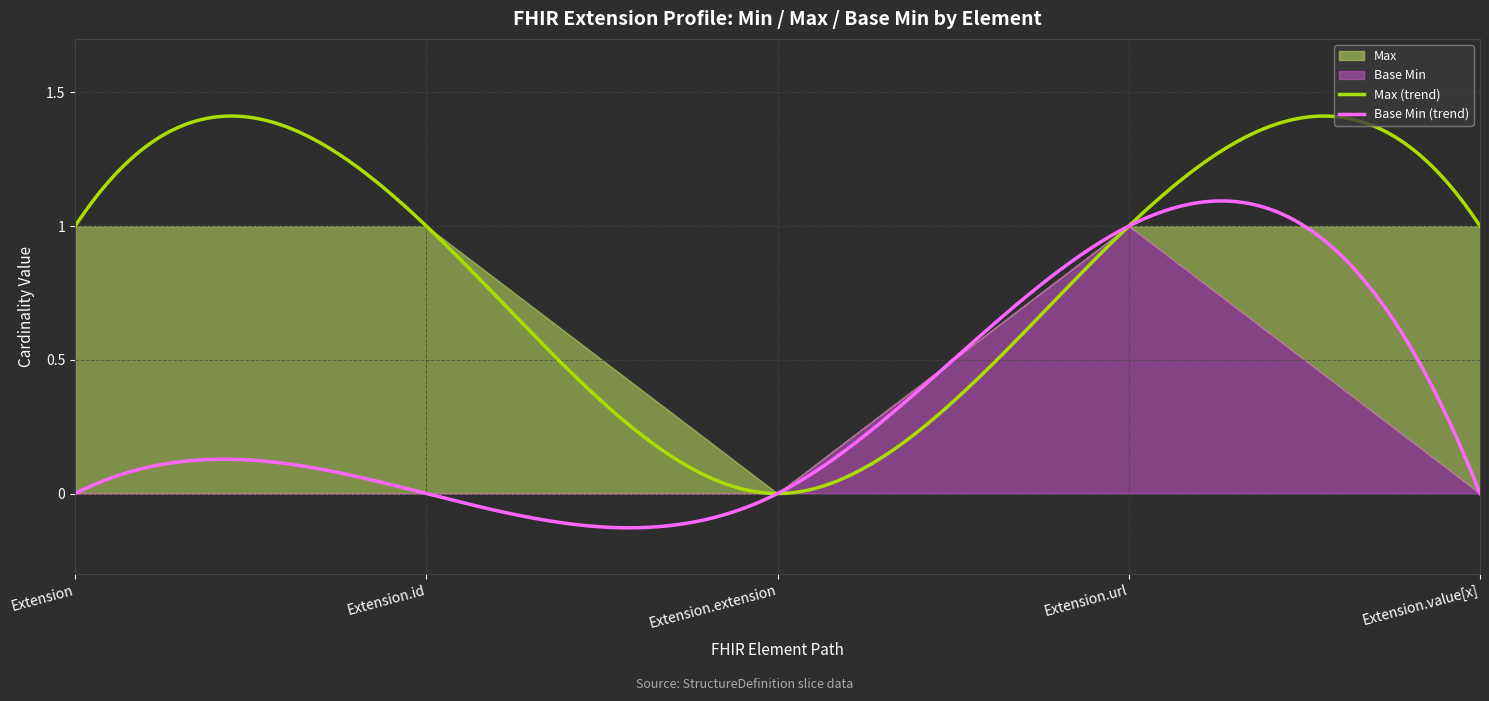

At which category is the sum across all series the highest?

Extension.url